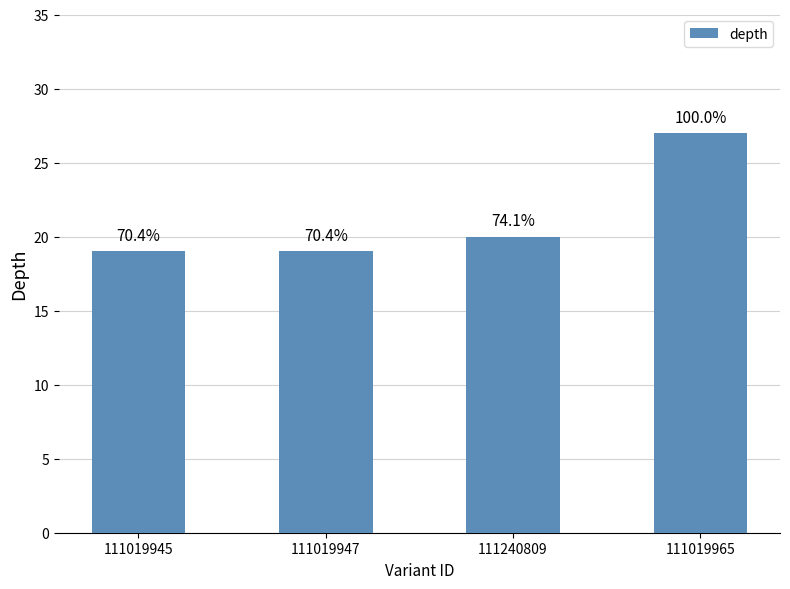

How many bars are there in total?

4